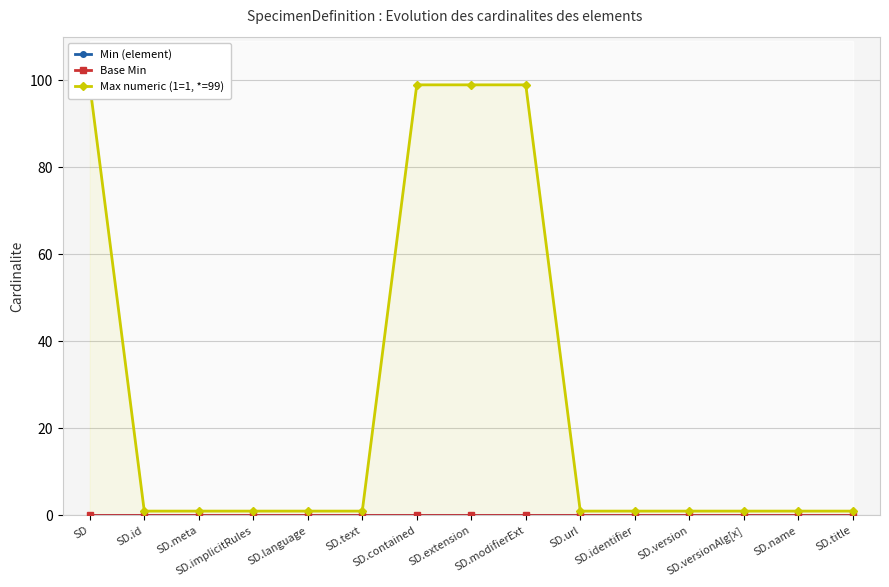

True or false: Min (element) and Base Min intersect in this chart.

False